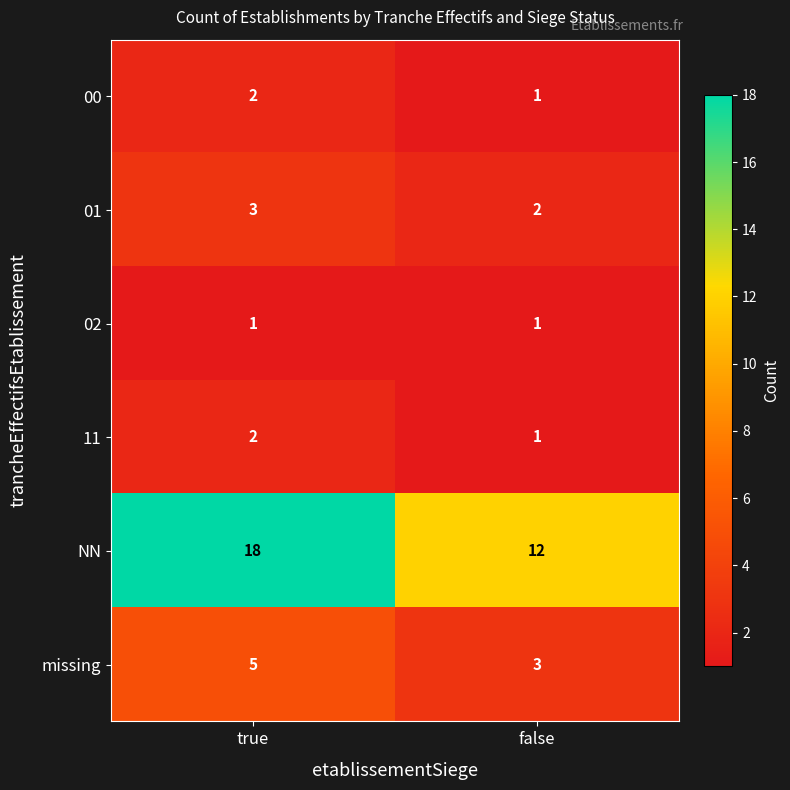

Which category has the lowest value in the missing series?

false